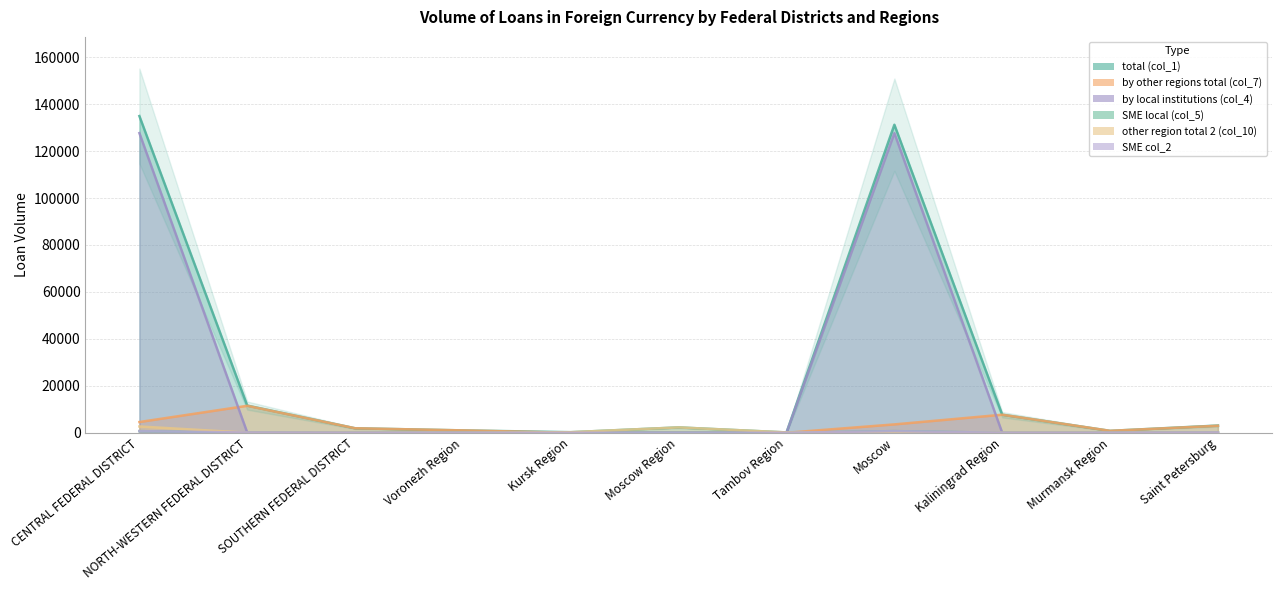

What is the value of the other region total 2 (col_10) point at the 1st from the left?

2684